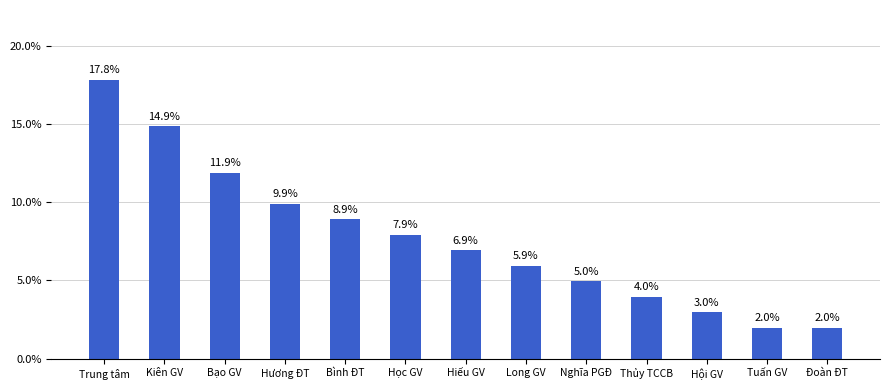

The chart shows a value of 4.0 at Học GV. True or false?

False